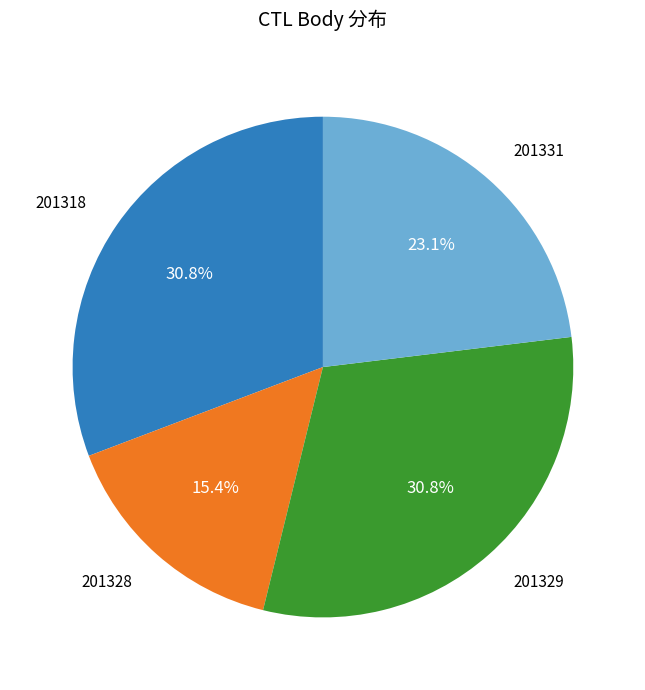

How many slices are in this pie chart?

4